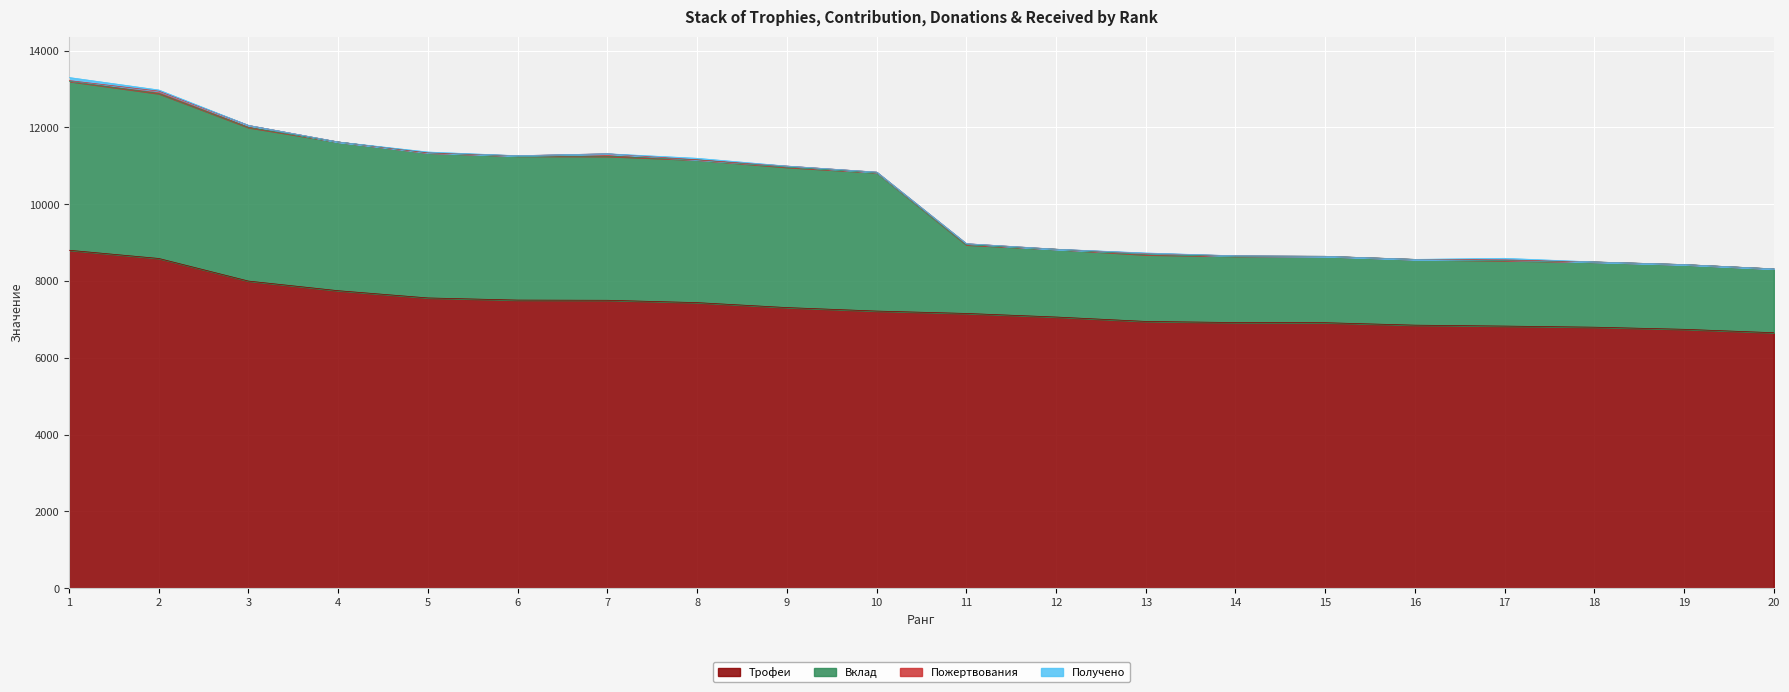

What is the lowest value of the Трофеи series?

6655